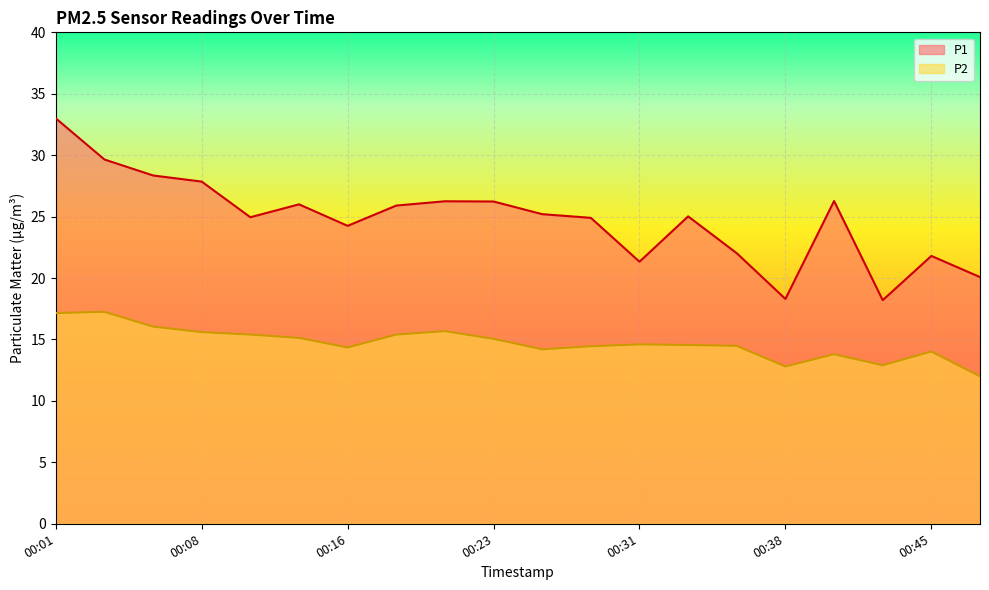

Where is P1 nearest to the value 25?

00:33